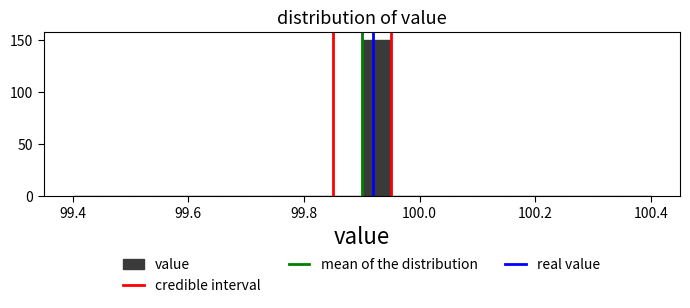

Read against the x-axis, roughly where is the centre of the tallest bar?

99.92